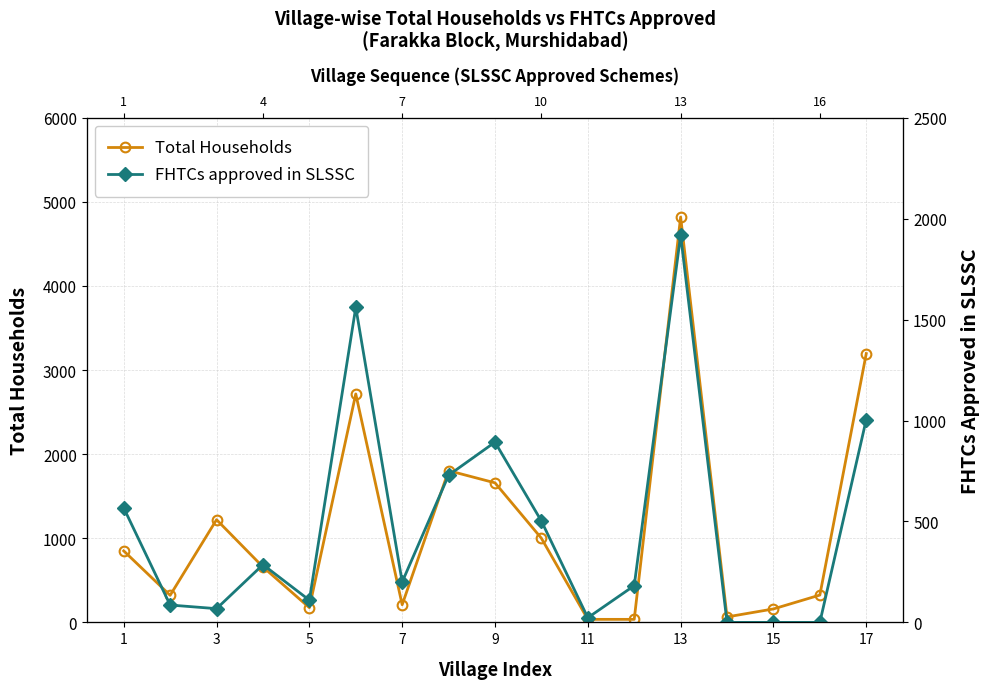

List the series in order of their peak value, lowest first.

FHTCs approved in SLSSC, Total Households